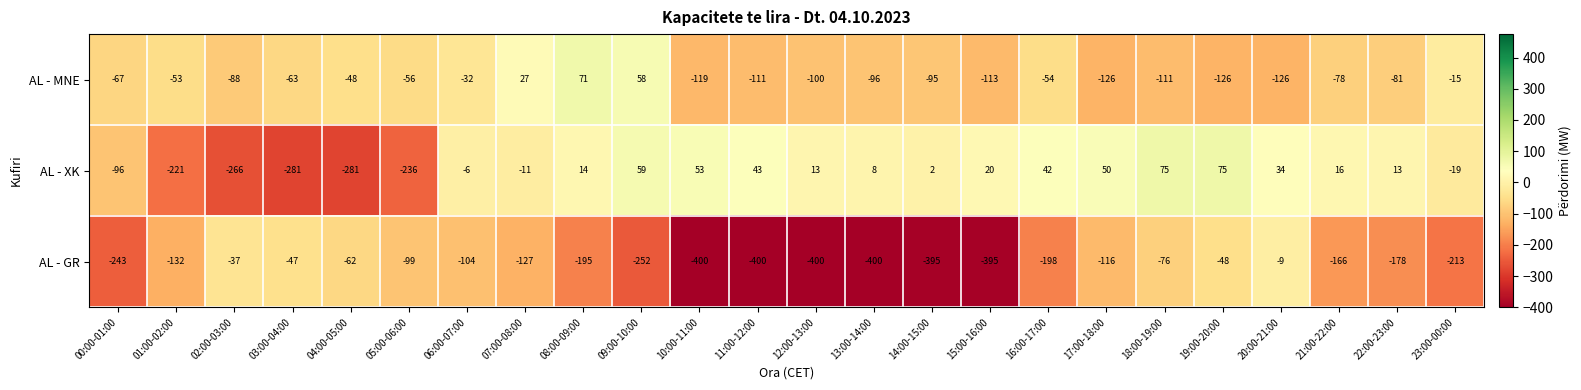

What is the difference between the maximum and minimum values in the AL - GR series?

391